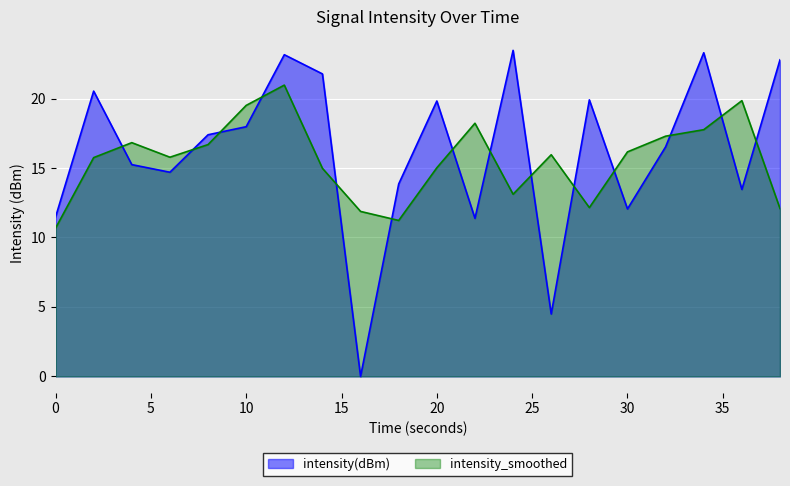

How many series are shown in this chart?

2